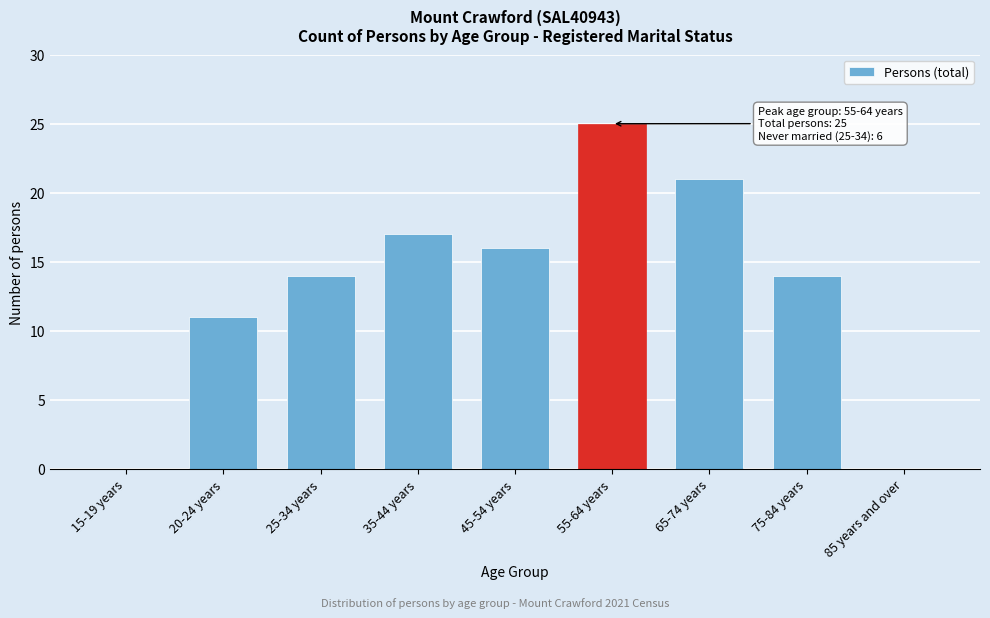

Reading left to right, extract all data points from this chart.

15-19 years=0	20-24 years=11	25-34 years=14	35-44 years=17	45-54 years=16	55-64 years=25	65-74 years=21	75-84 years=14	85 years and over=0